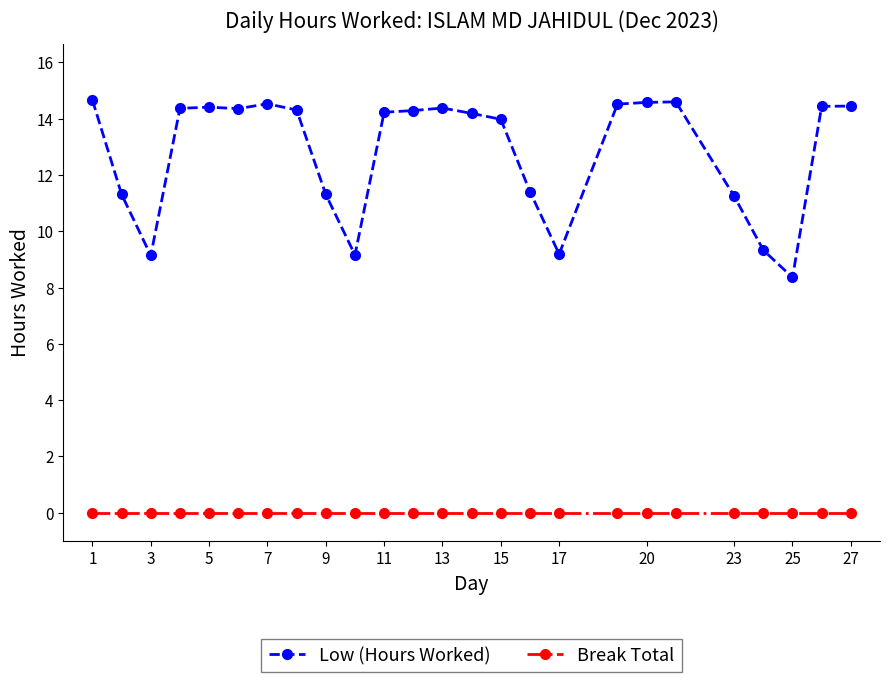

How many series are shown in this chart?

2